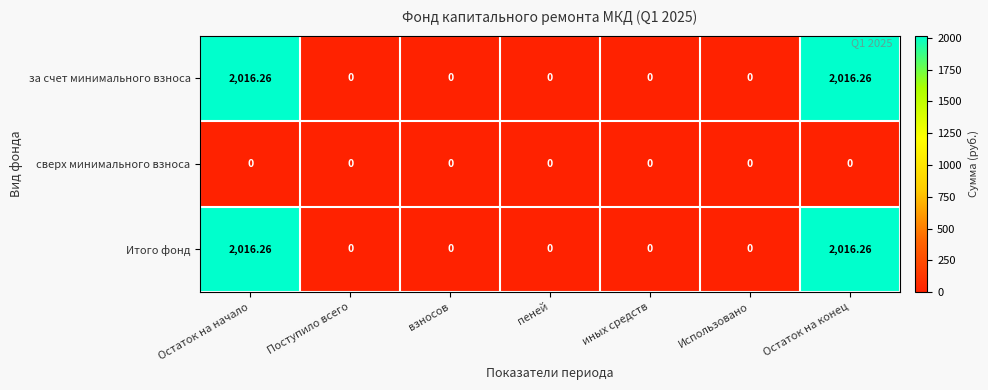

Is the value of Итого фонд at взносов greater than the value of за счет минимального взноса at Остаток на начало?

No